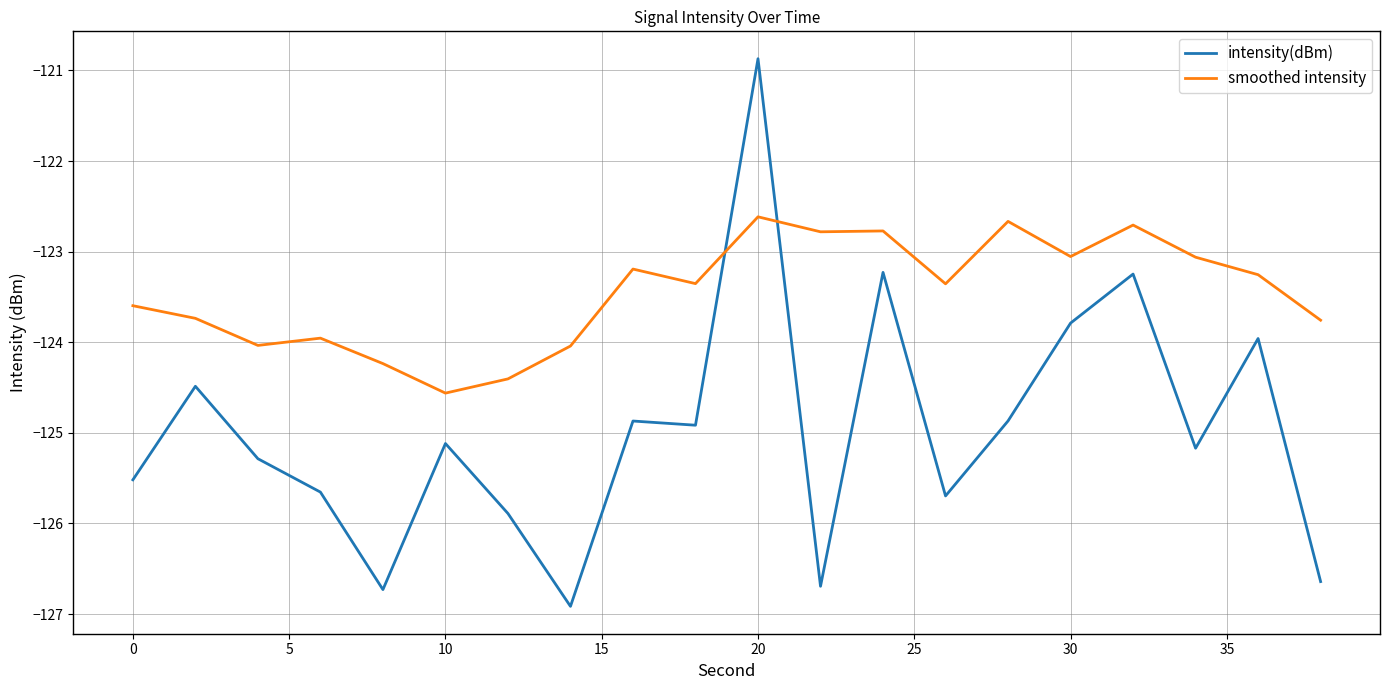

Which series has the widest spread of values?

intensity(dBm)